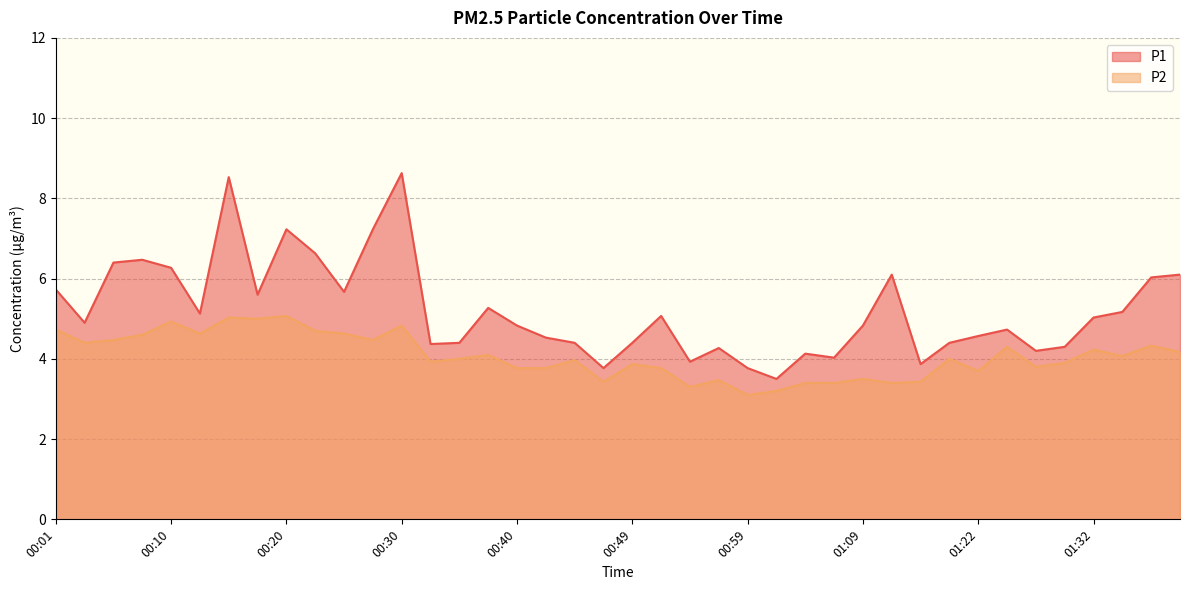

How many data points in P2 are above 4?

19